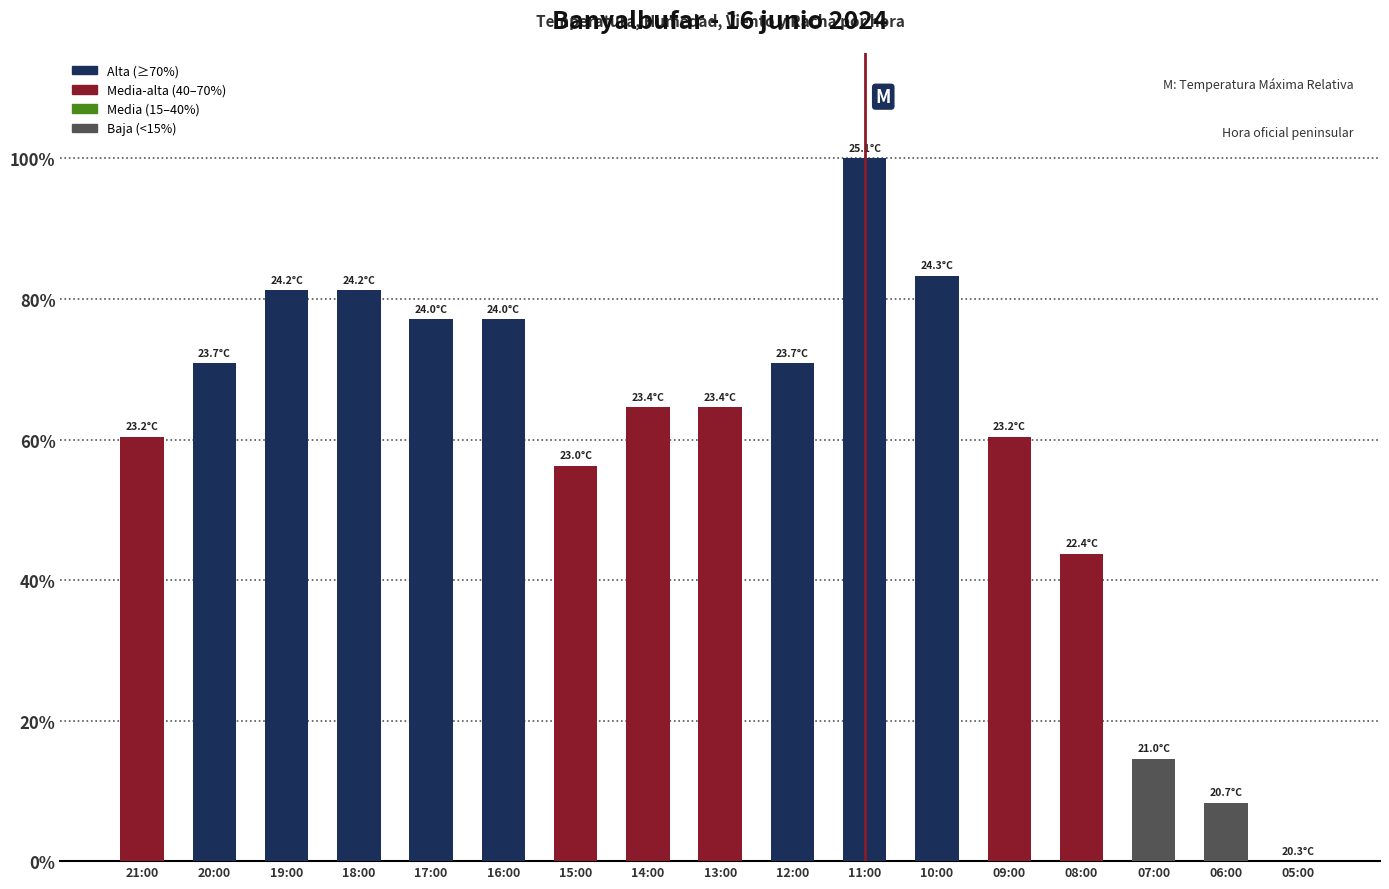

What is the sum of the values at 15:00 and 14:00?

120.8